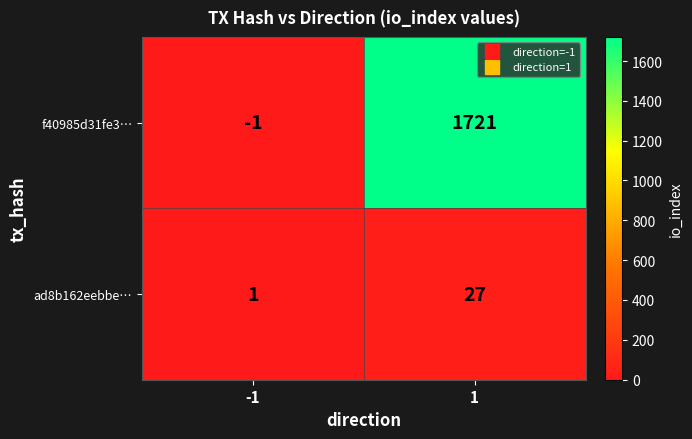

How many distinct data groups are displayed?

2